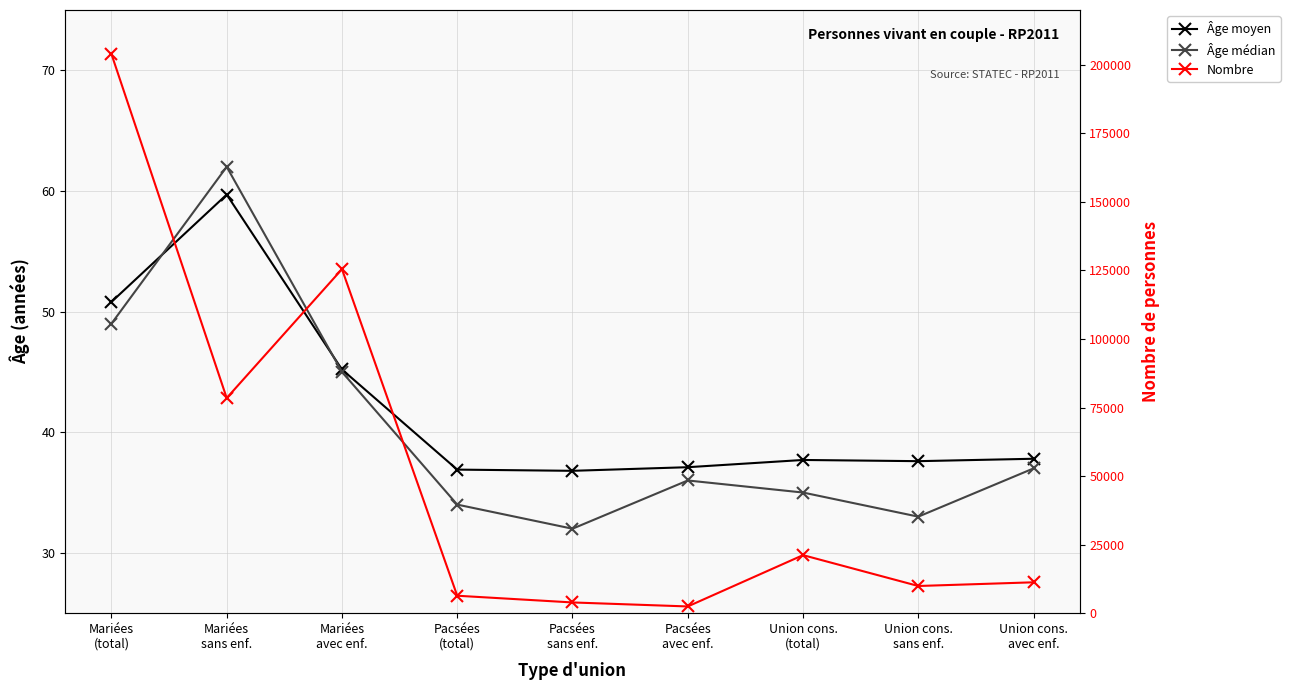

Where does the Âge moyen series first go above 37?

Mariées
(total)